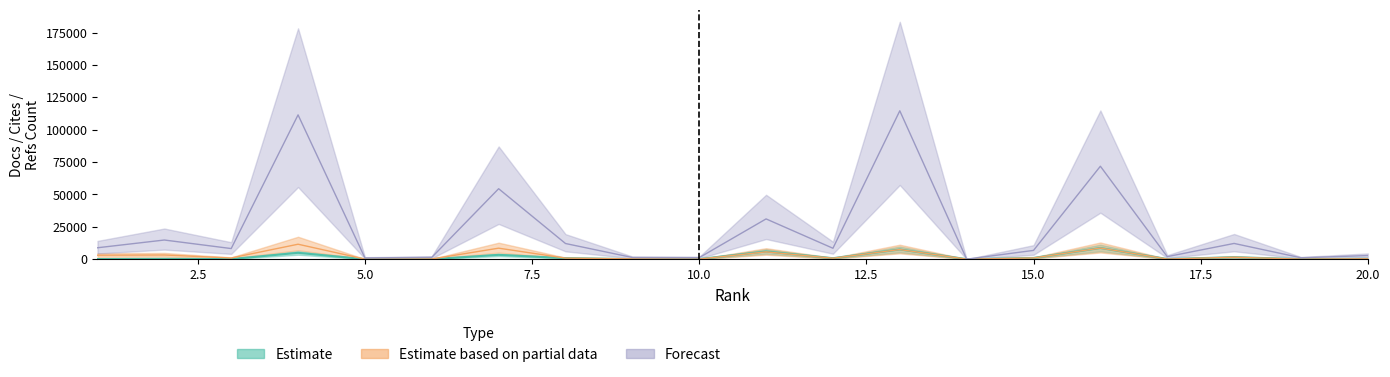

Where is the first local maximum for Total Refs.?

2